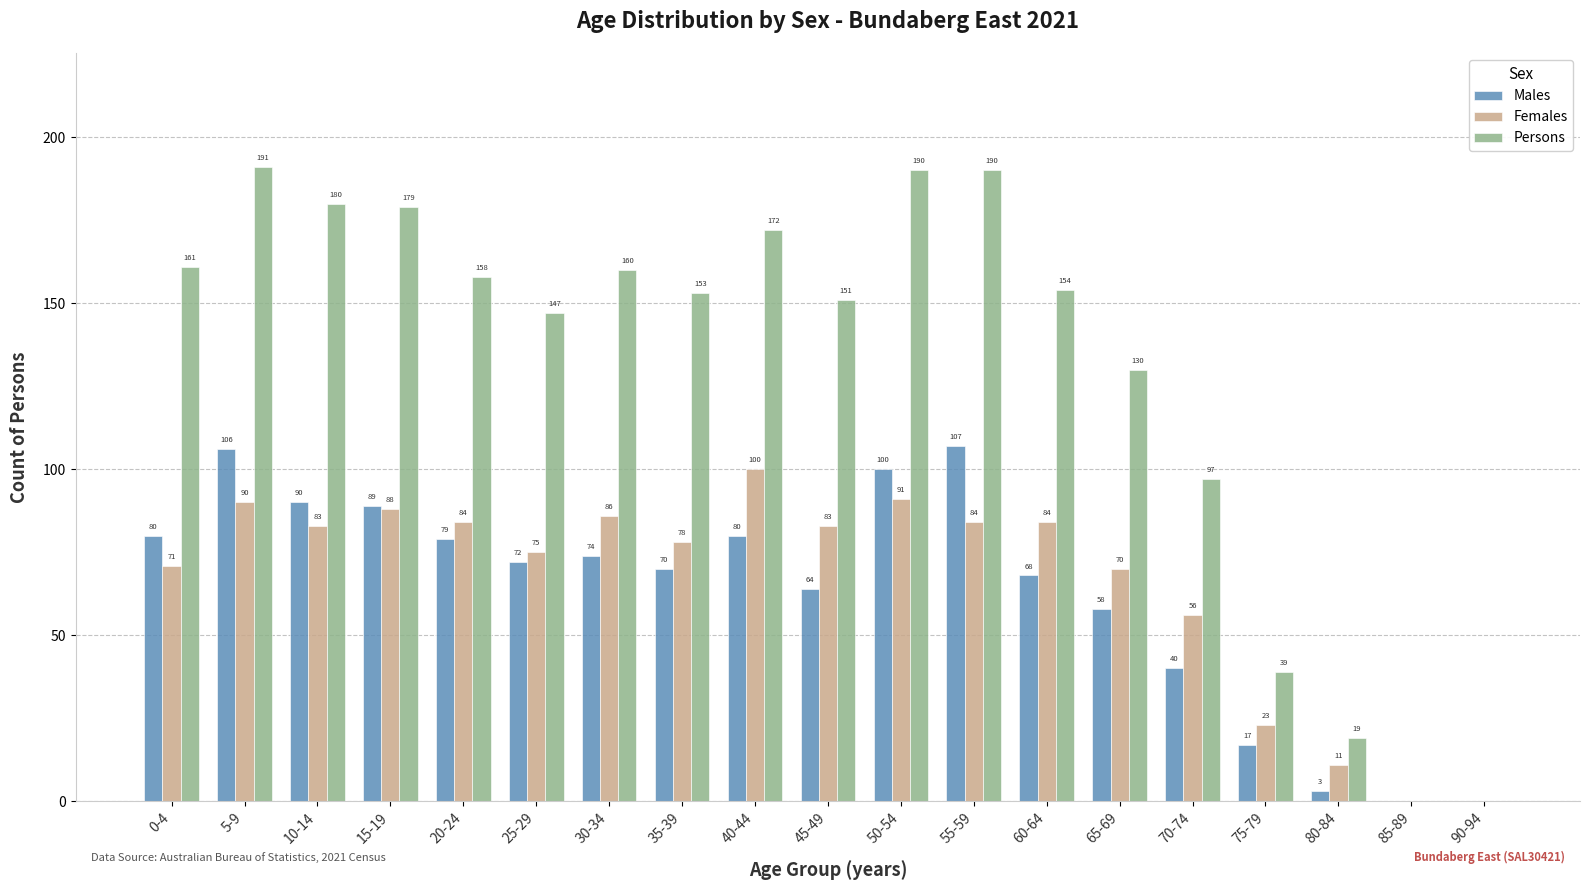

Which series changed the most between 45-49 and 65-69?

Persons